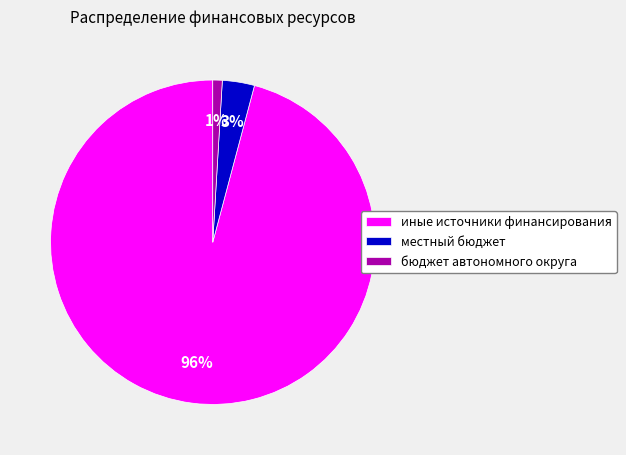

To the nearest percent, what is the difference between the местный бюджет and иные источники финансирования slice percentages?

93%